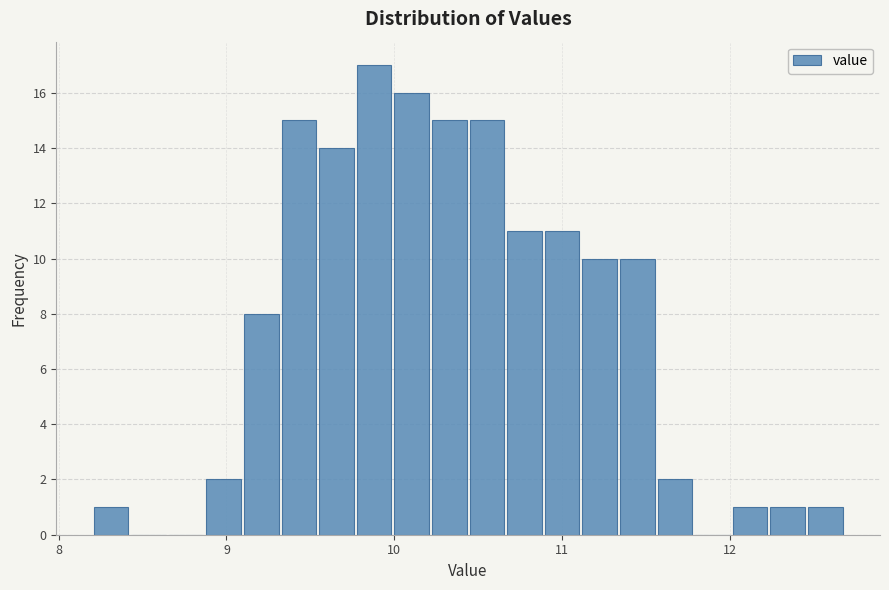

Around what value on the x-axis is the tallest bar? Give the approximate position of its centre, as read against the axis.

9.9